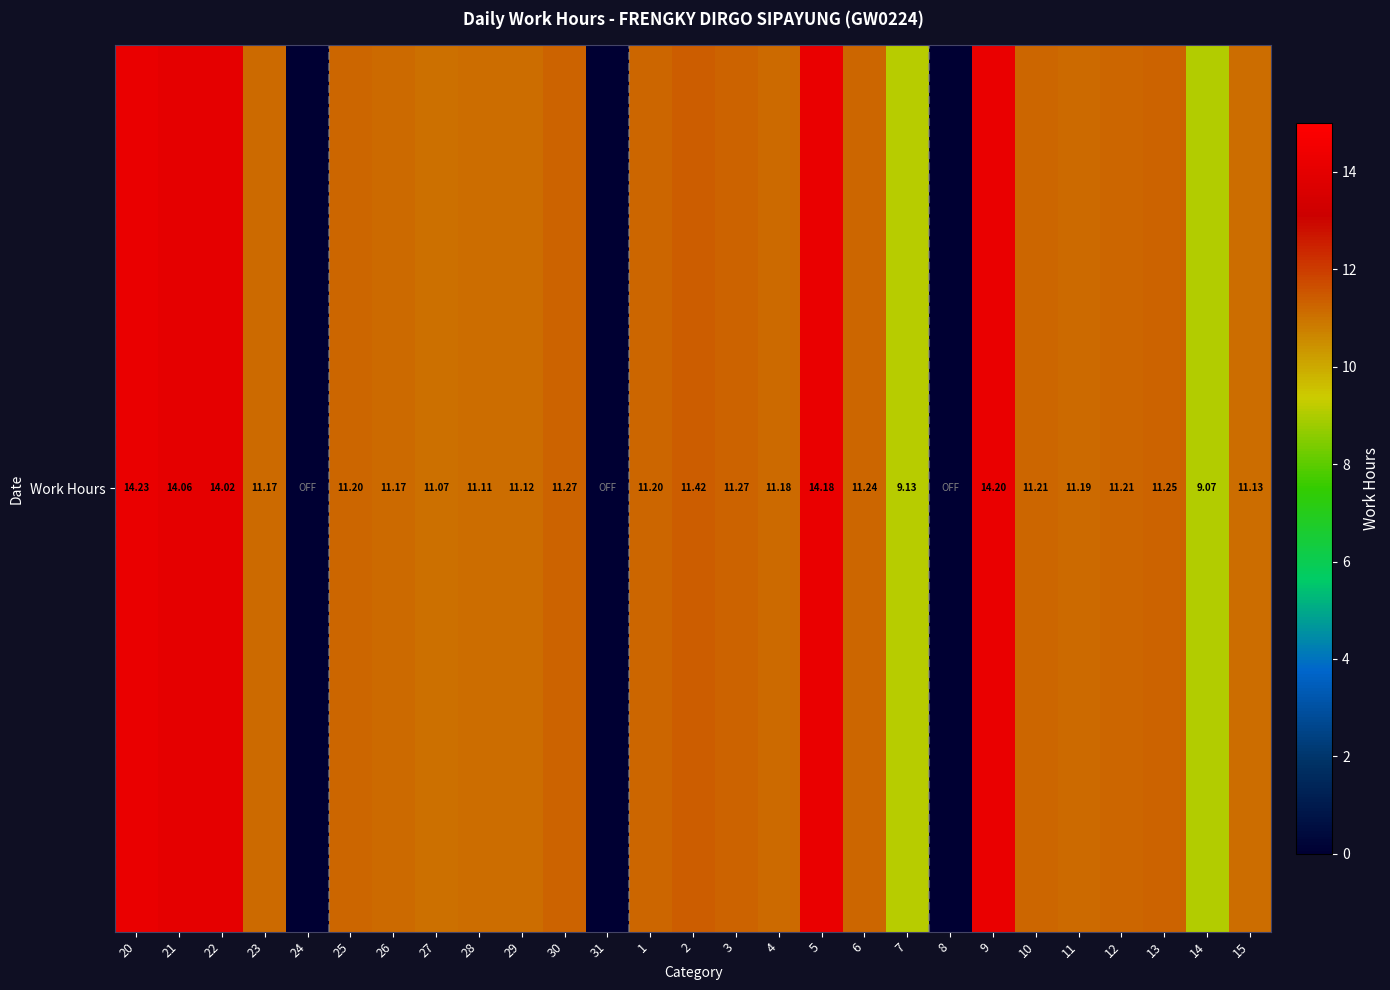

What is the difference between the second highest and minimum values?

14.2